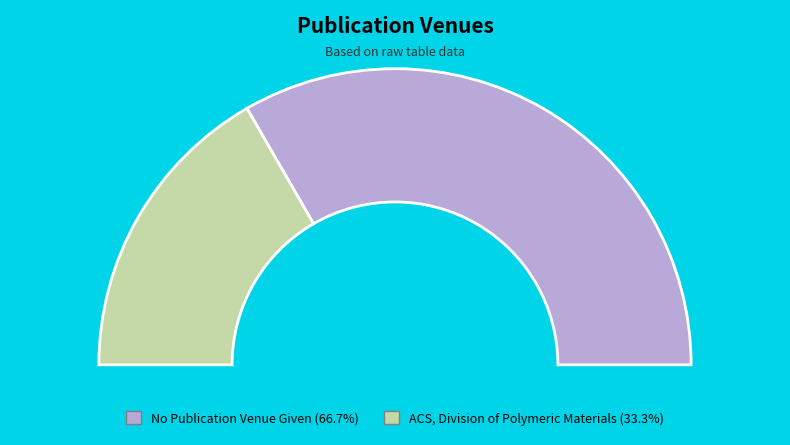

To the nearest percent, what is the difference between the No Publication Venue Given and ACS, Division of Polymeric Materials slice percentages?

33%